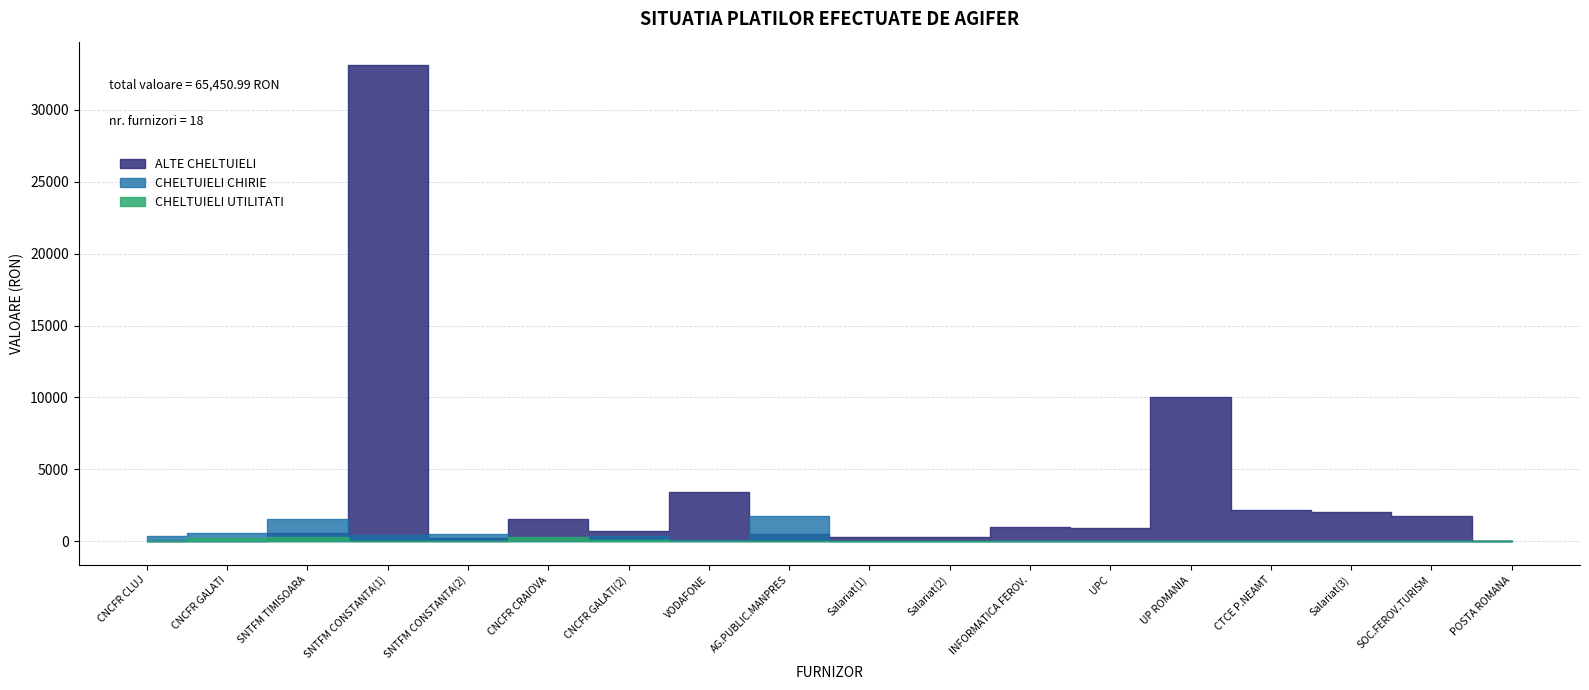

How many categories are shown in the chart?

18